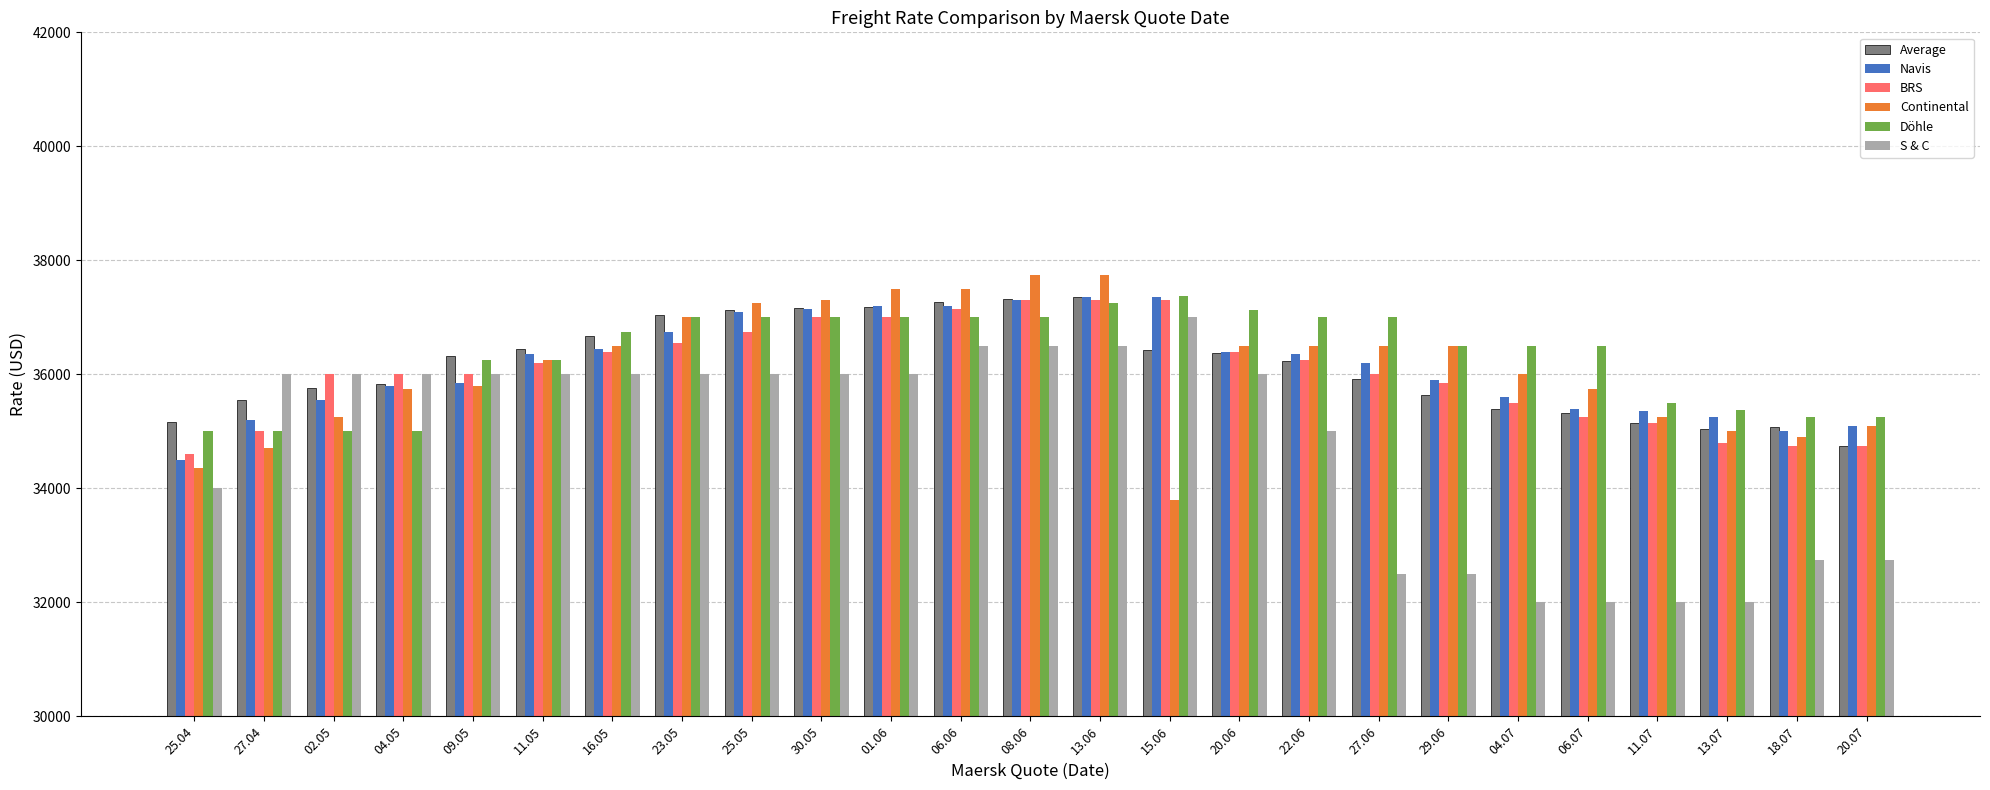

How many values in the Average series are below 36233?

12